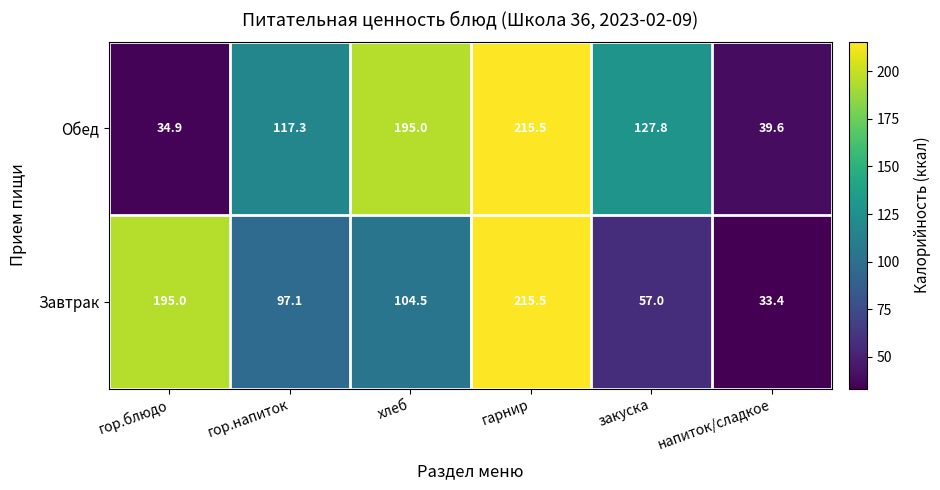

Reading left to right, extract all data points from this chart.

Обед: 34.9	117.3	195.0	215.5	127.8	39.6
Завтрак: 195.0	97.1	104.5	215.5	57.0	33.4